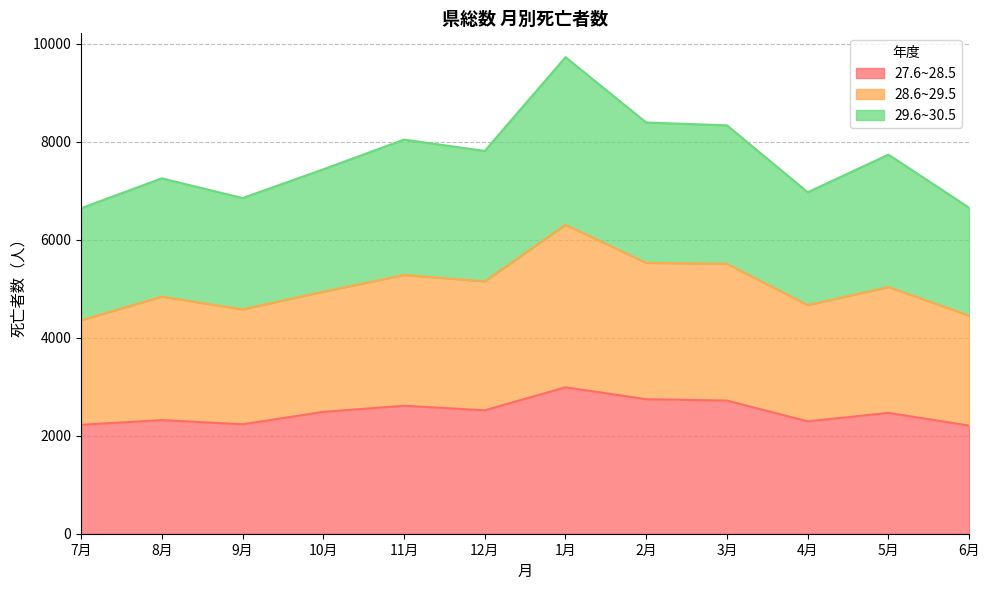

Rank the series at 10月 from lowest to highest value.

27.6~28.5, 28.6~29.5, 29.6~30.5